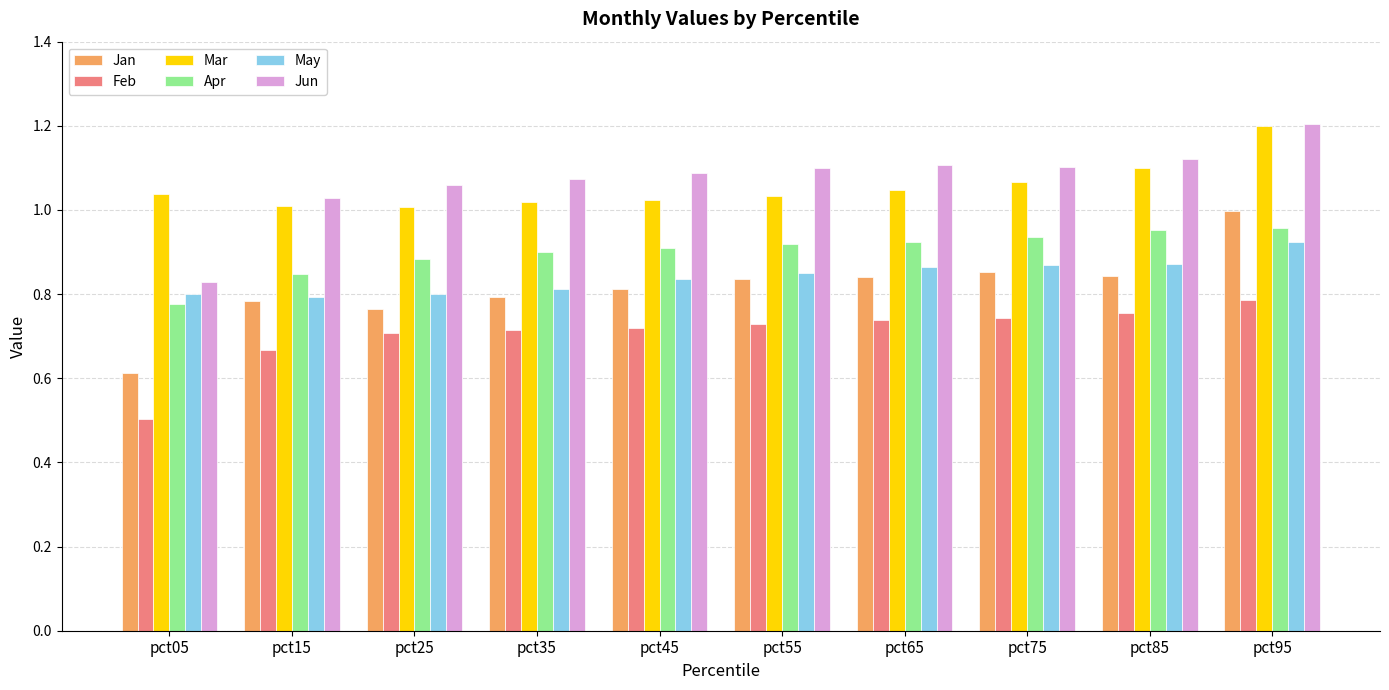

What are all the series names shown in the legend?

Jan, Feb, Mar, Apr, May, Jun